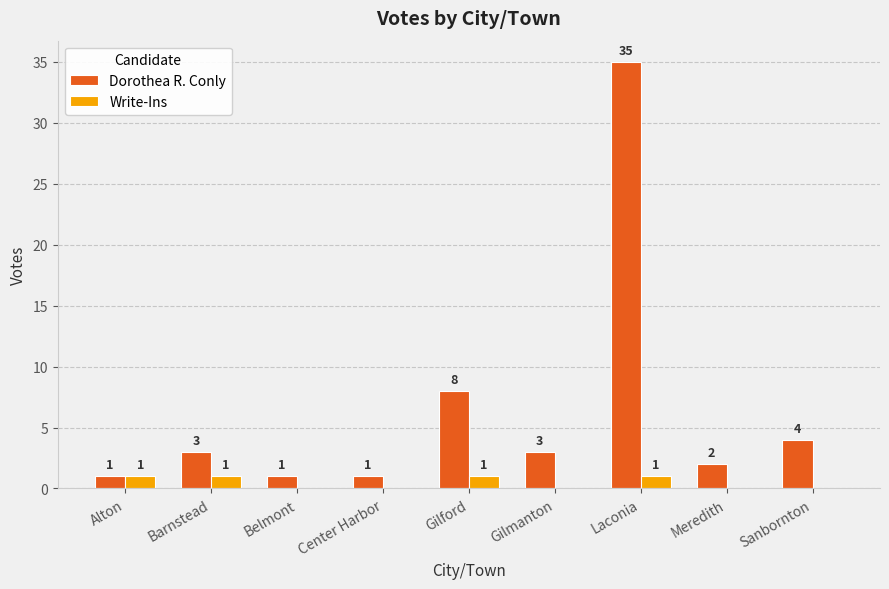

How many values in Write-Ins are above zero?

4